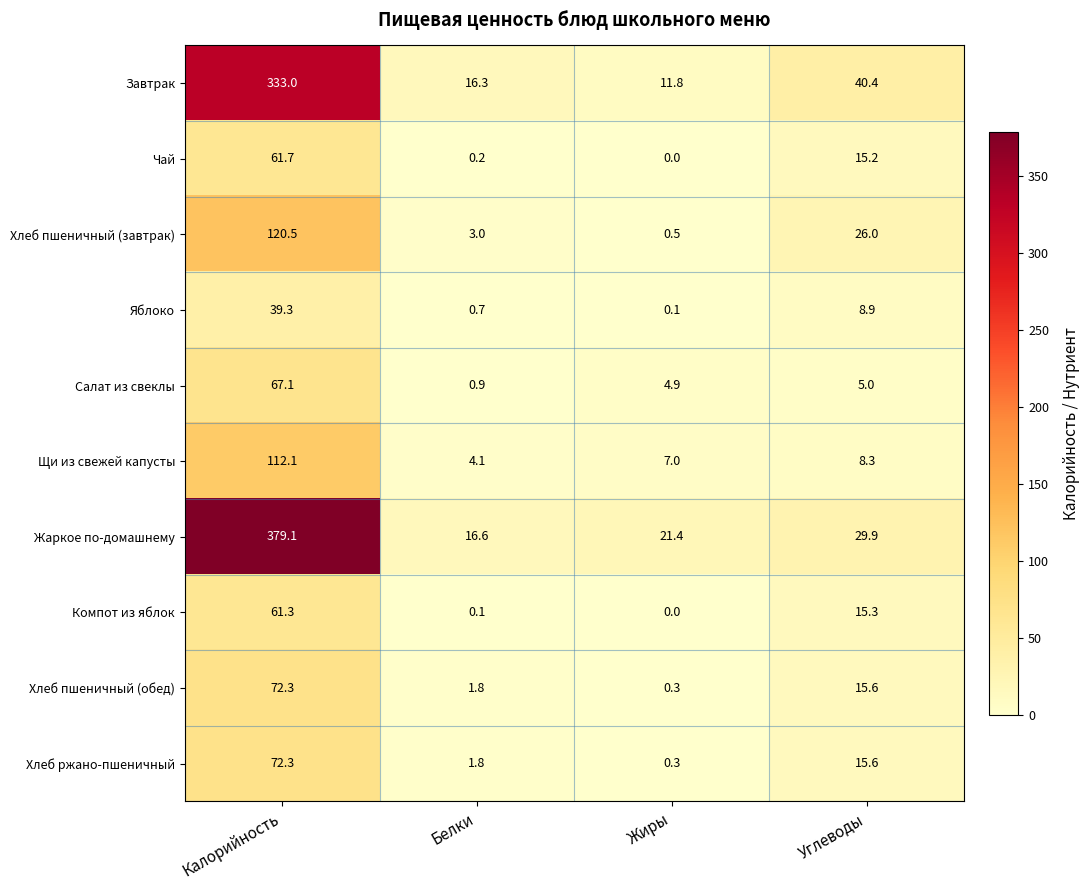

What is the average value of the Жаркое по-домашнему series?

111.8